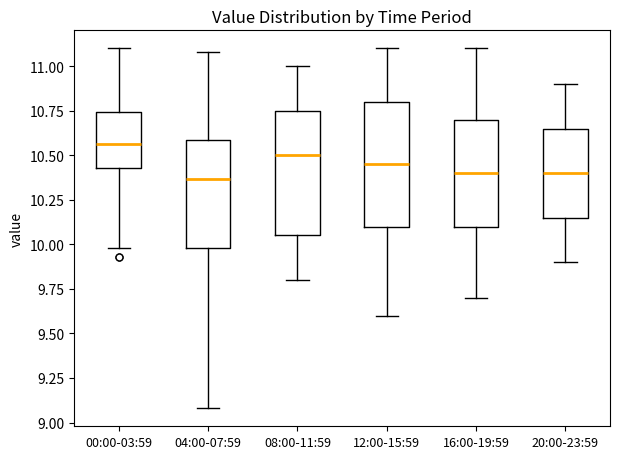

Reading left to right, read every box against the y-axis: the position of its median line, the range the box covers, and the ends of its whiskers. The values are not printed on the chart, so give them approximately, as read against the axis.

00:00-03:59: median 10.55, box 10.45 to 10.75, whiskers 10.00 to 11.10
04:00-07:59: median 10.35, box 10.00 to 10.60, whiskers 9.10 to 11.10
08:00-11:59: median 10.50, box 10.05 to 10.75, whiskers 9.80 to 11.00
12:00-15:59: median 10.45, box 10.10 to 10.80, whiskers 9.60 to 11.10
16:00-19:59: median 10.40, box 10.10 to 10.70, whiskers 9.70 to 11.10
20:00-23:59: median 10.40, box 10.15 to 10.65, whiskers 9.90 to 10.90